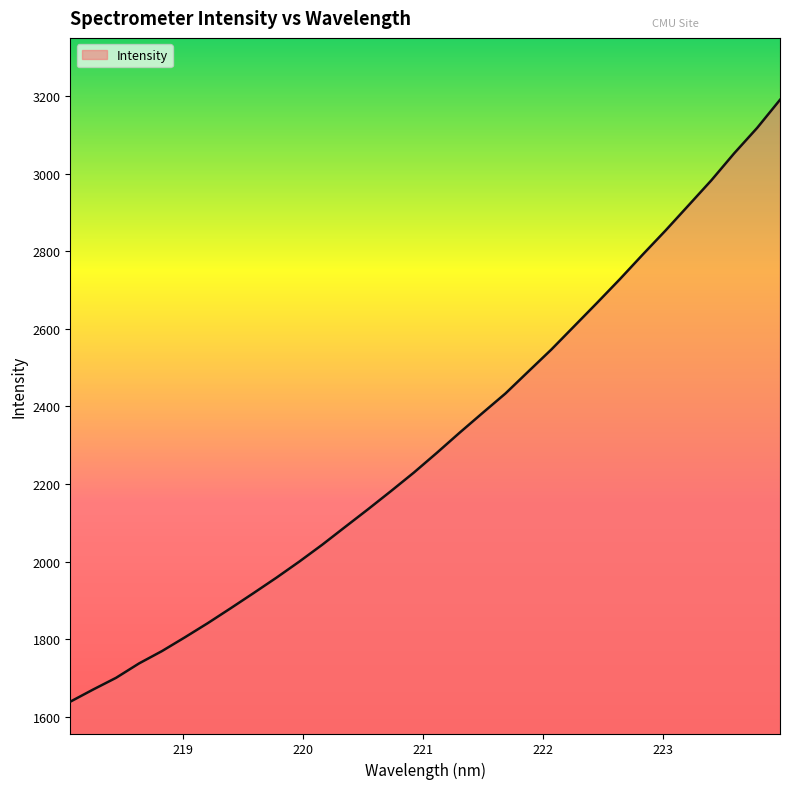

What is the maximum value shown in the chart?

3190.0